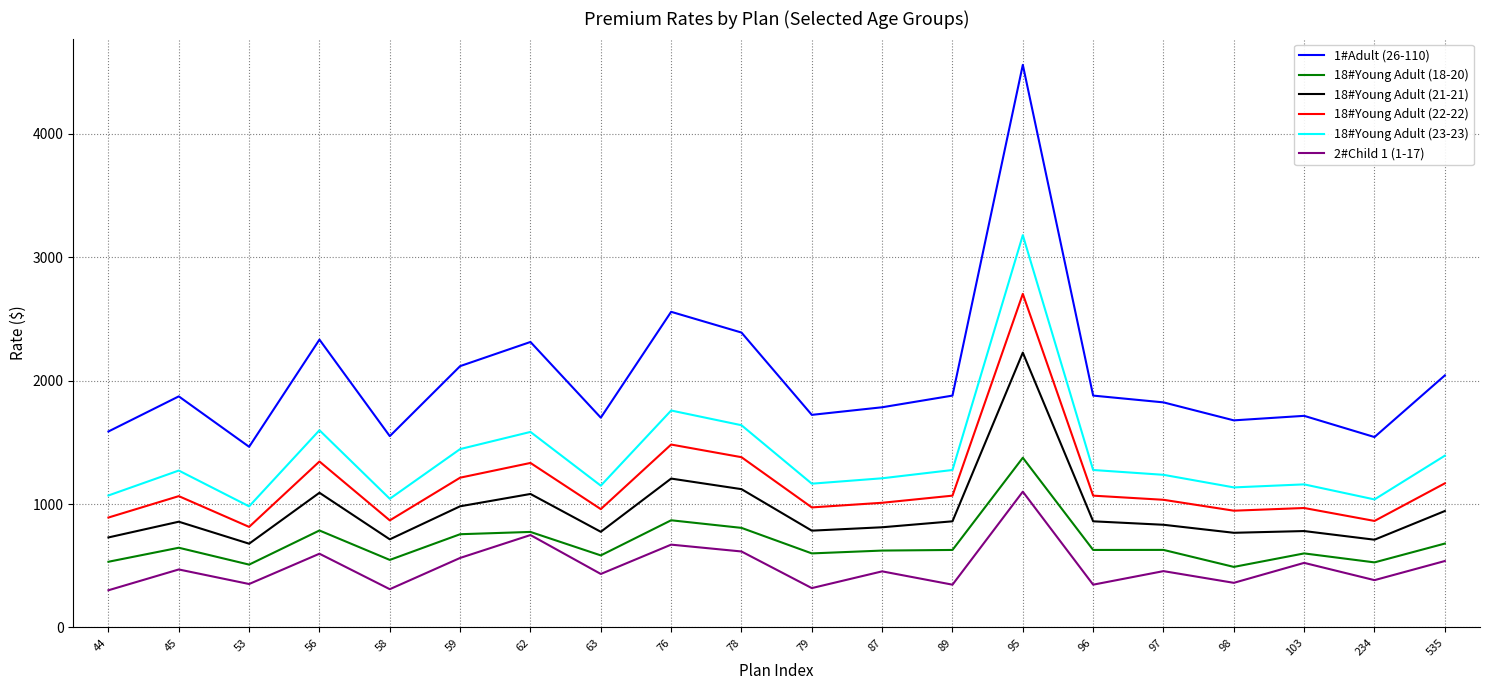

What value does the 18#Young Adult (22-22) series have at 79?

972.8